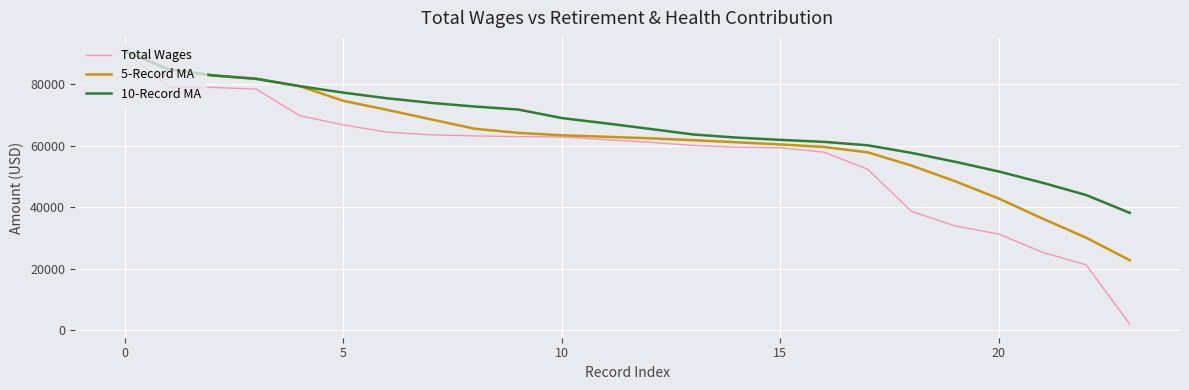

Is this an area chart (filled region under the line)?

No